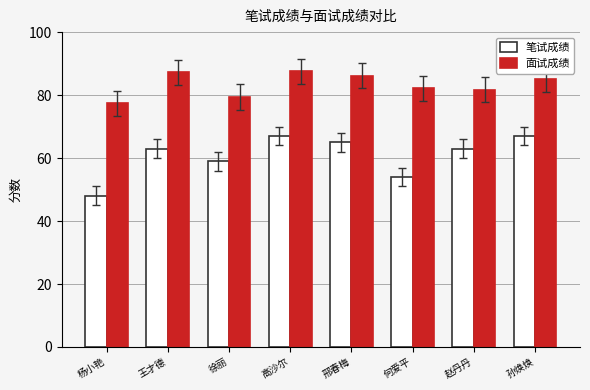

True or false: 面试成绩 has a value of 79.4 at 徐丽.

True